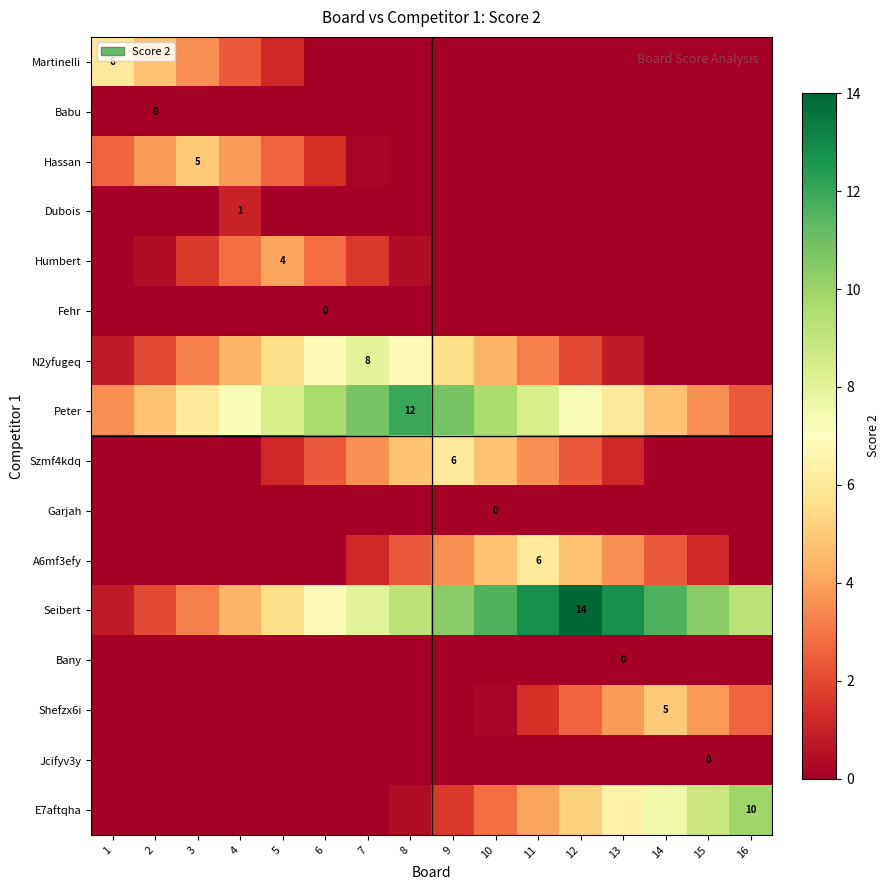

At how many categories does at least one series exceed 2?

16